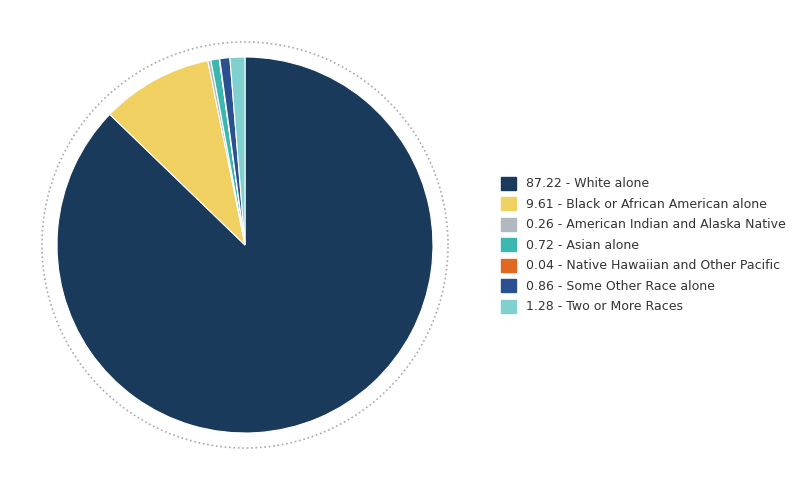

Which category has the biggest portion of the pie?

White alone